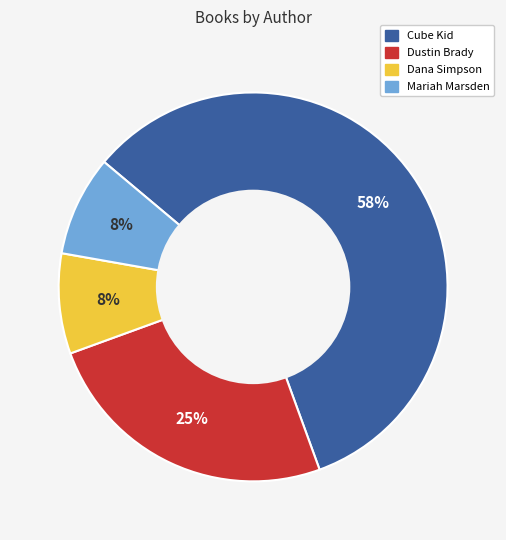

How many slices are in this pie chart?

4